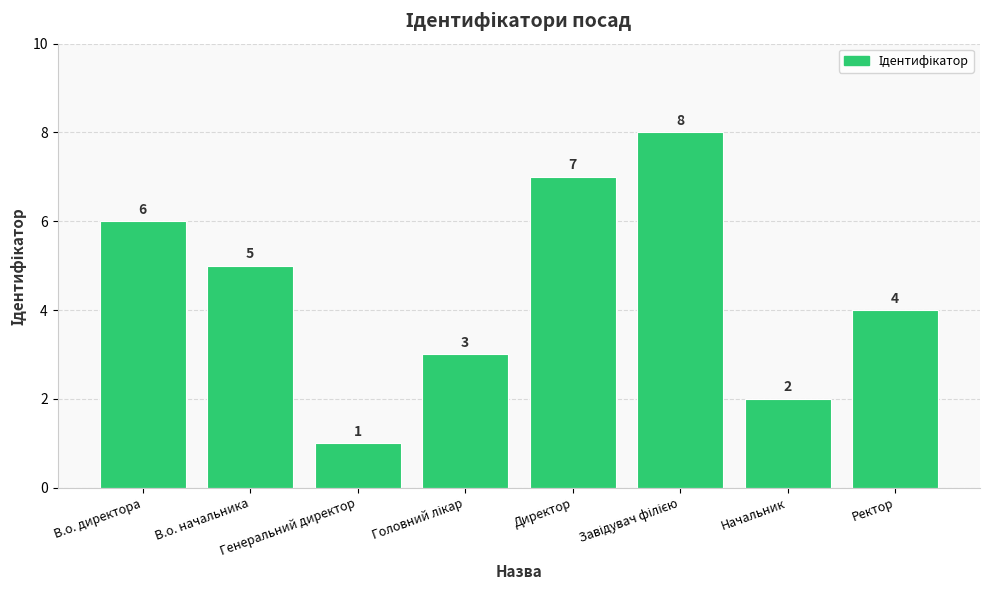

At which label is the value closest to 4?

Ректор